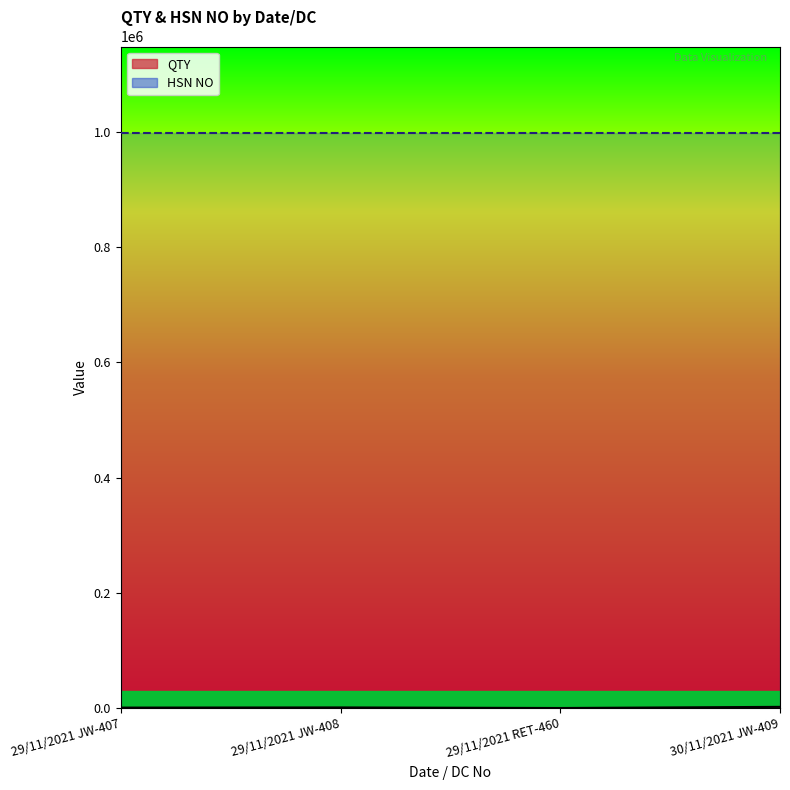

Reading right to left, extract all data points from this chart.

30/11/2021 JW-409=2000	29/11/2021 RET-460=2	29/11/2021 JW-408=1000	29/11/2021 JW-407=700